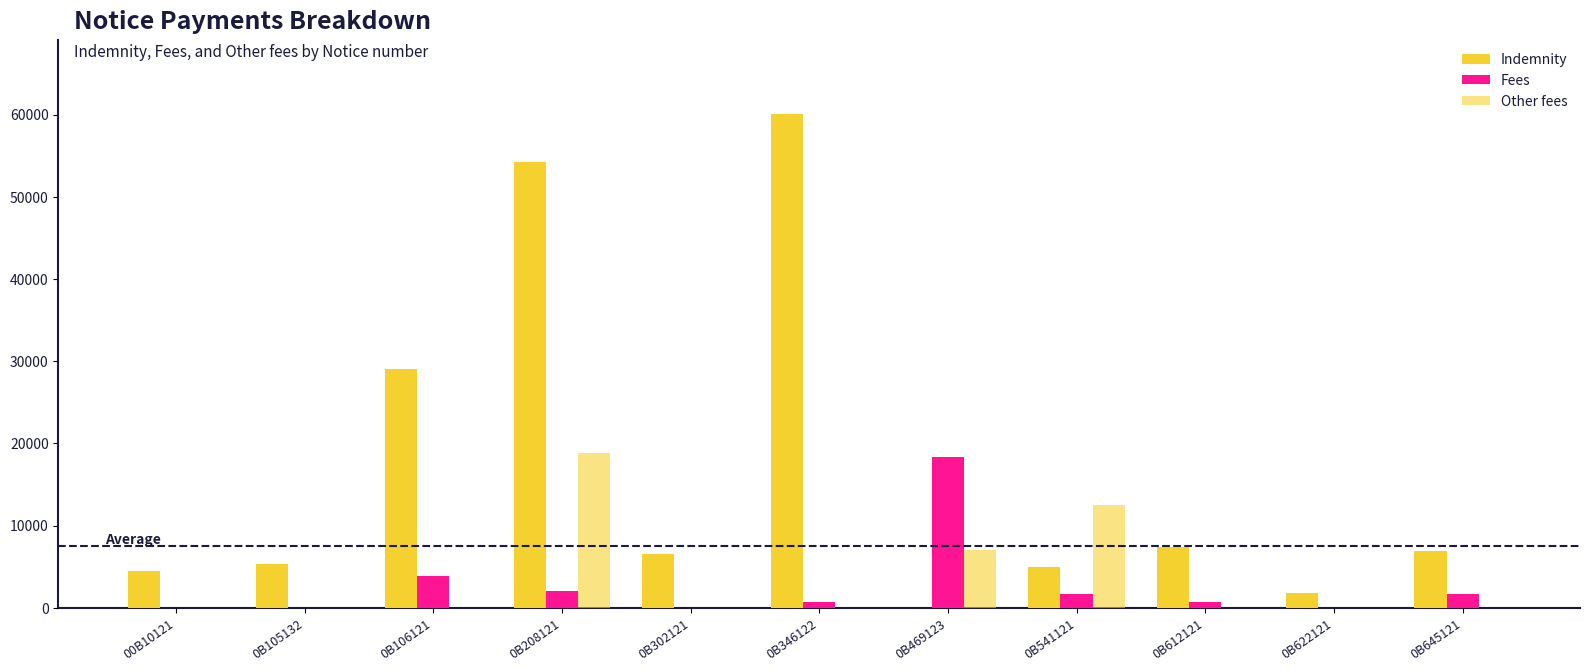

What is the sum of all Fees values?

28910.1